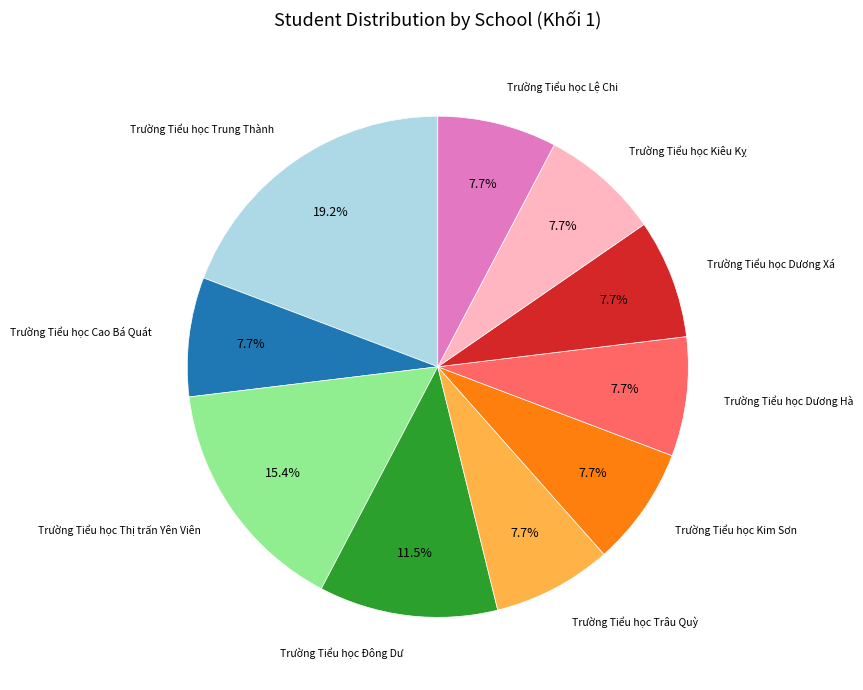

Which slice is the largest?

Trường Tiểu học Trung Thành